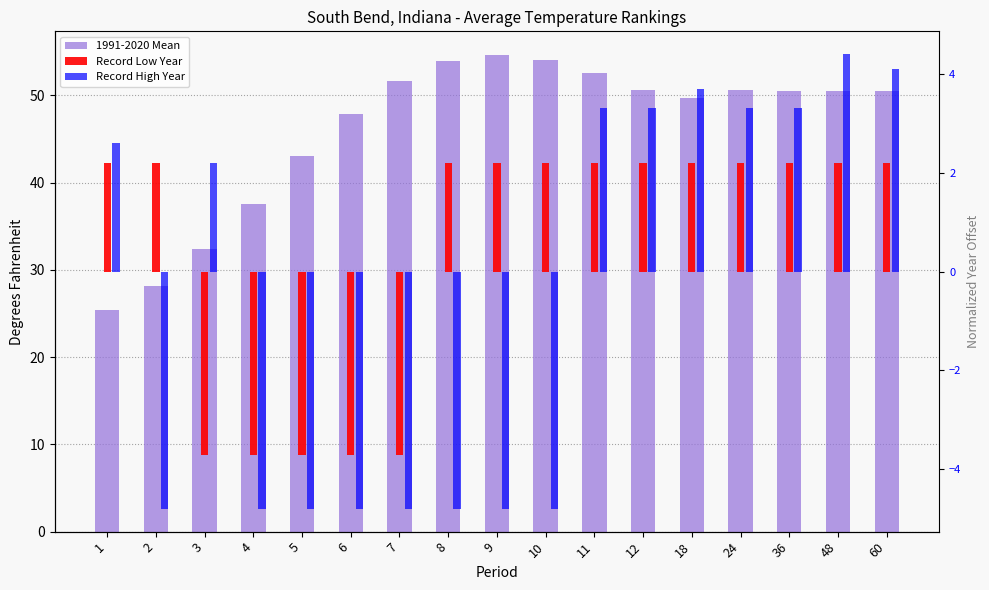

Is it true that Record High Year equals -1.4 at 7?

False